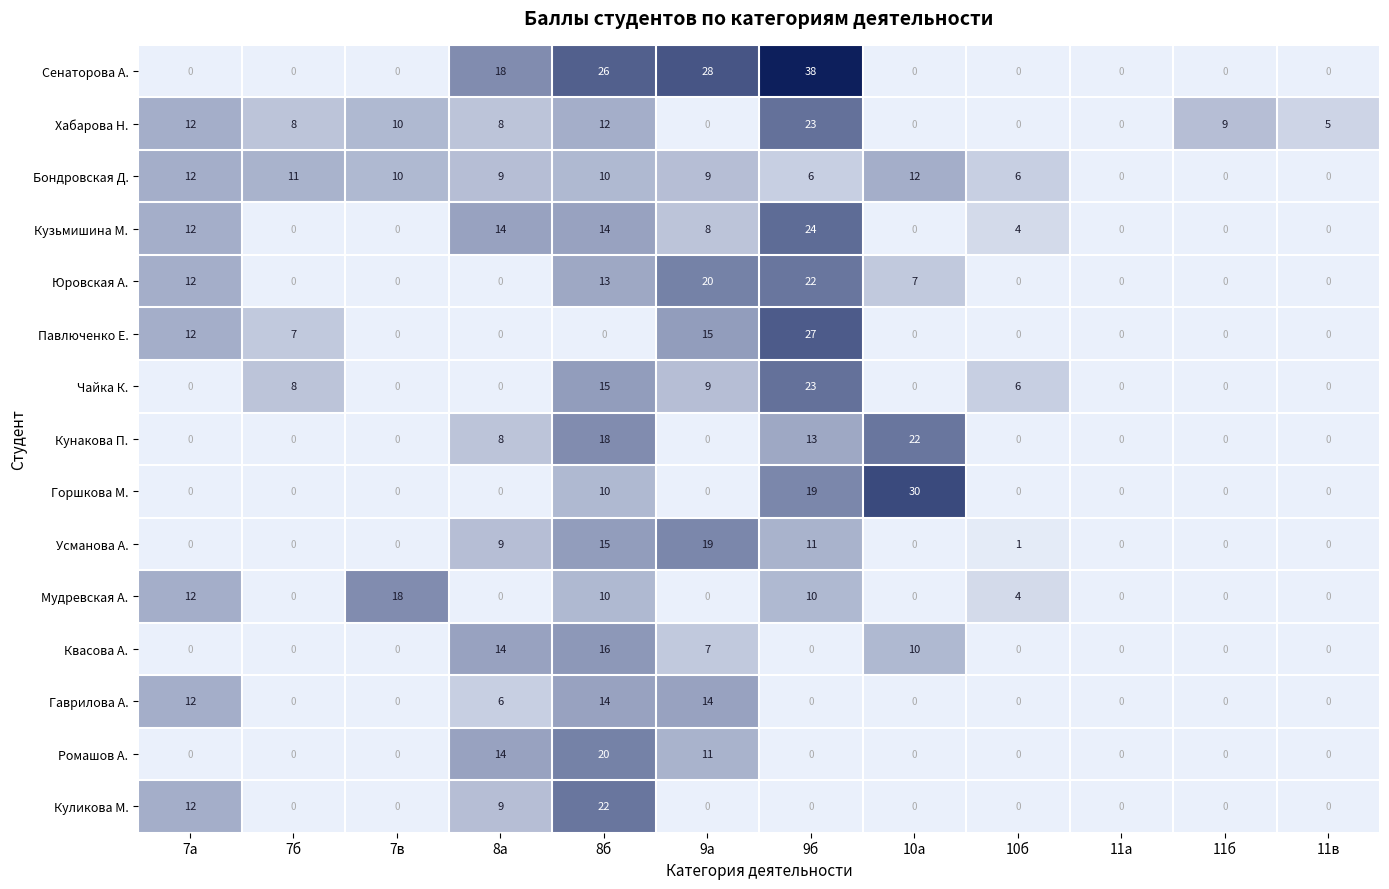

The value of Куликова М. at 9б is 0. True or false?

True